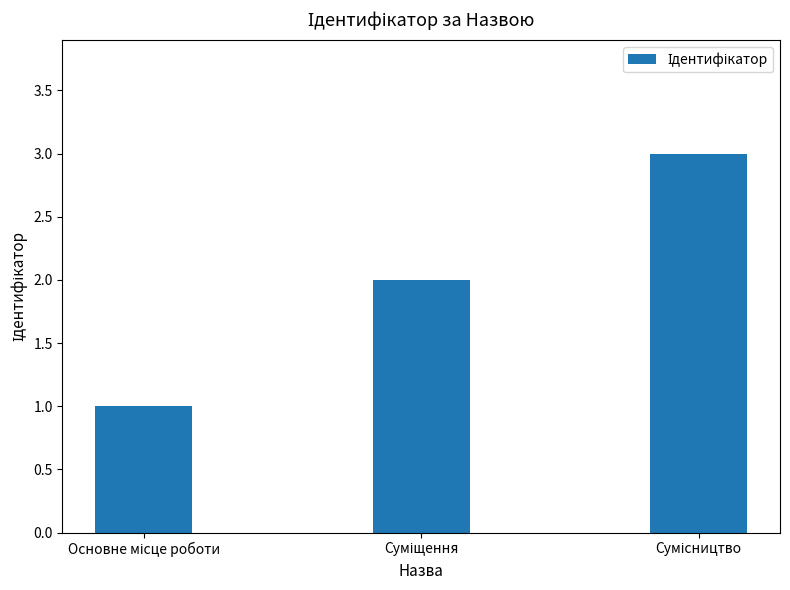

How many data points does each series have?

3